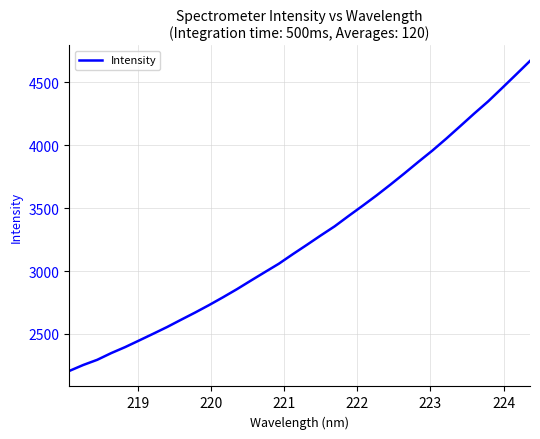

How many lines are shown in the chart?

1